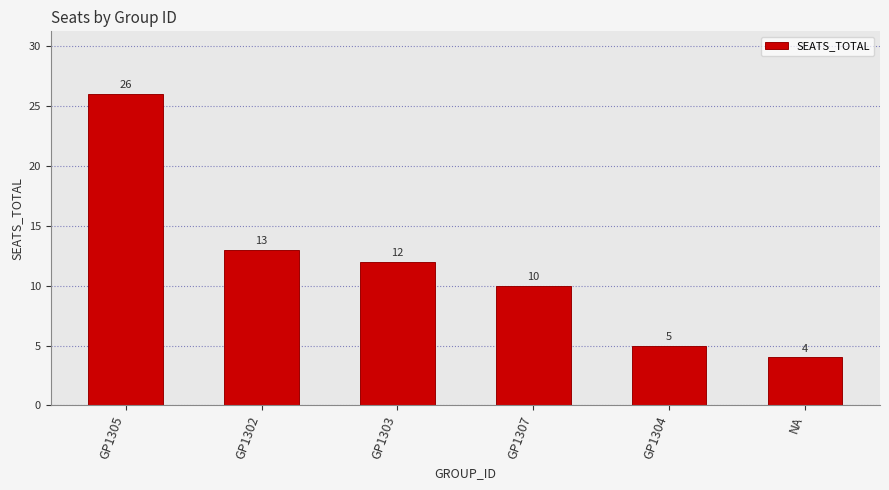

How many categories are shown in the chart?

6